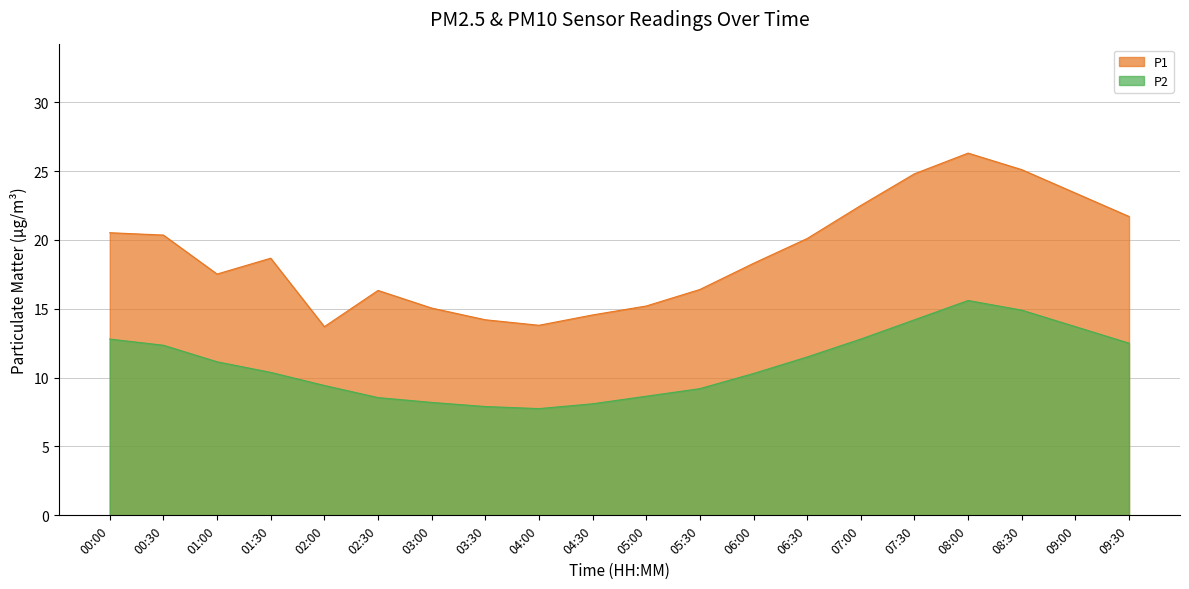

Is it true that P1 equals 20.5 at 00:00?

True